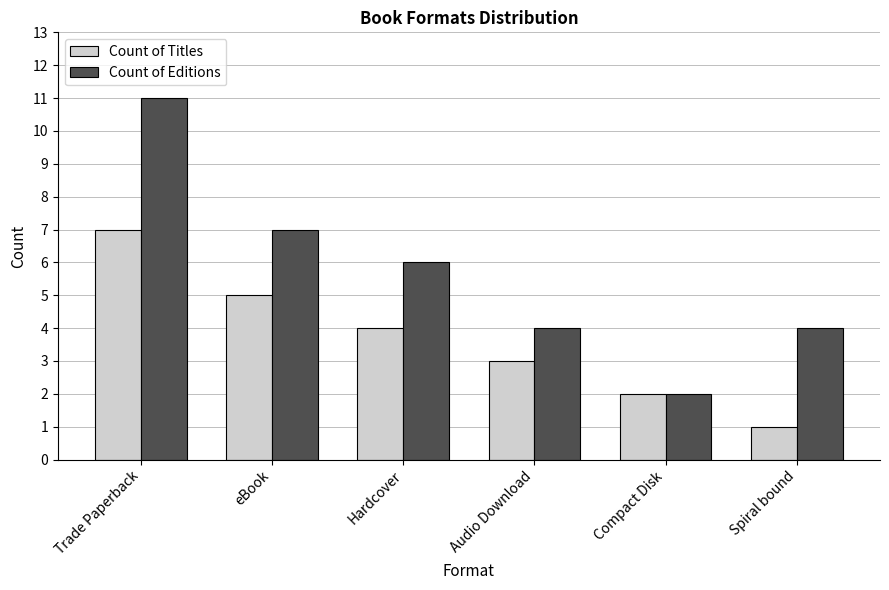

What is the difference between the maximum and minimum values in the Count of Editions series?

9